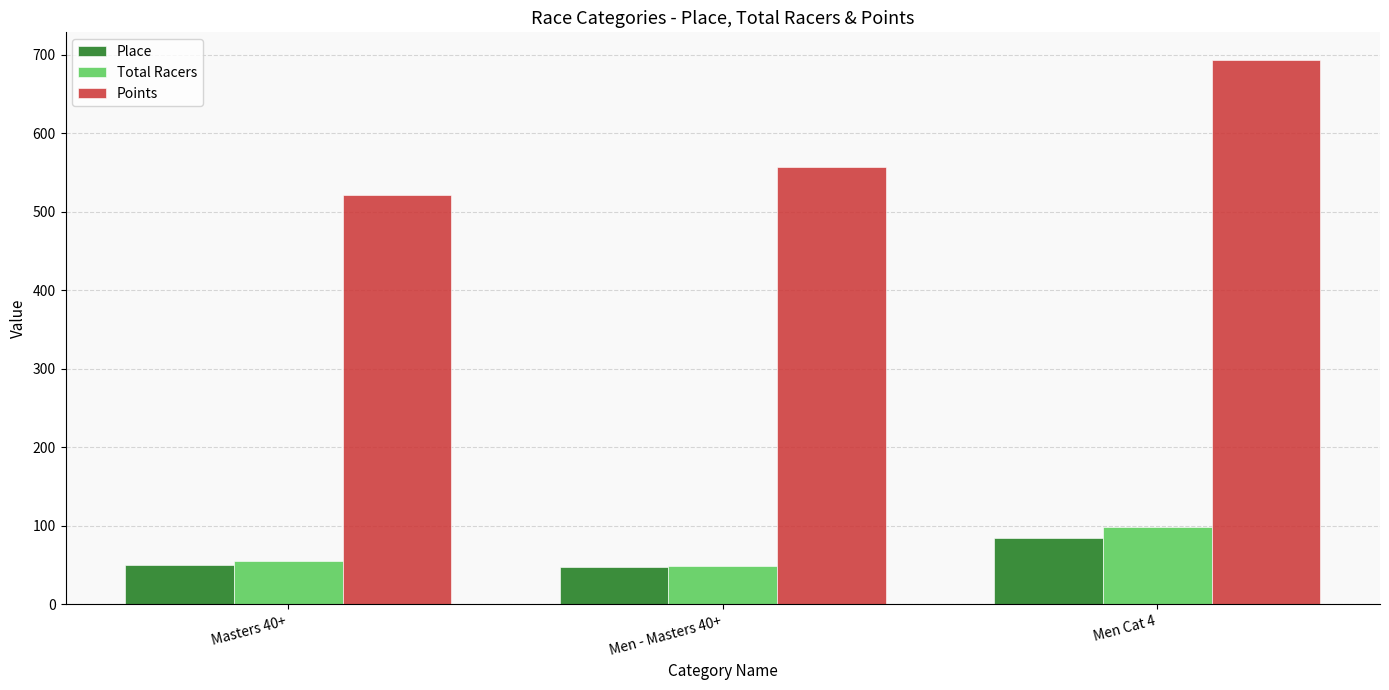

True or false: Points has a value of 329.3 at Men - Masters 40+.

False